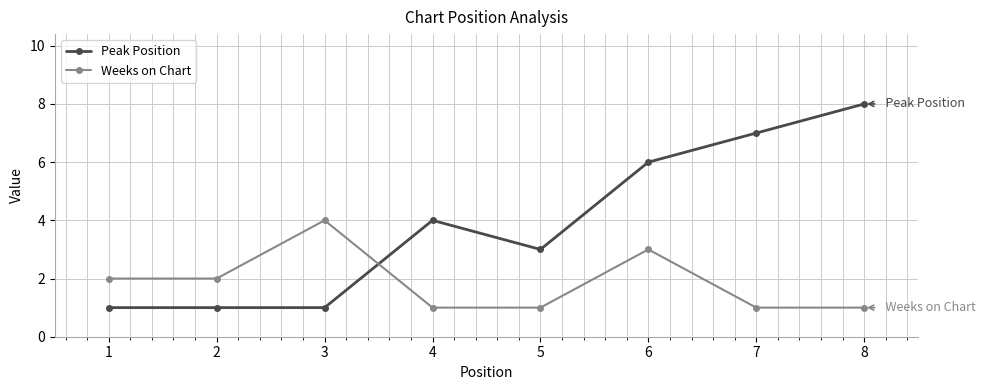

How many lines are shown in the chart?

2